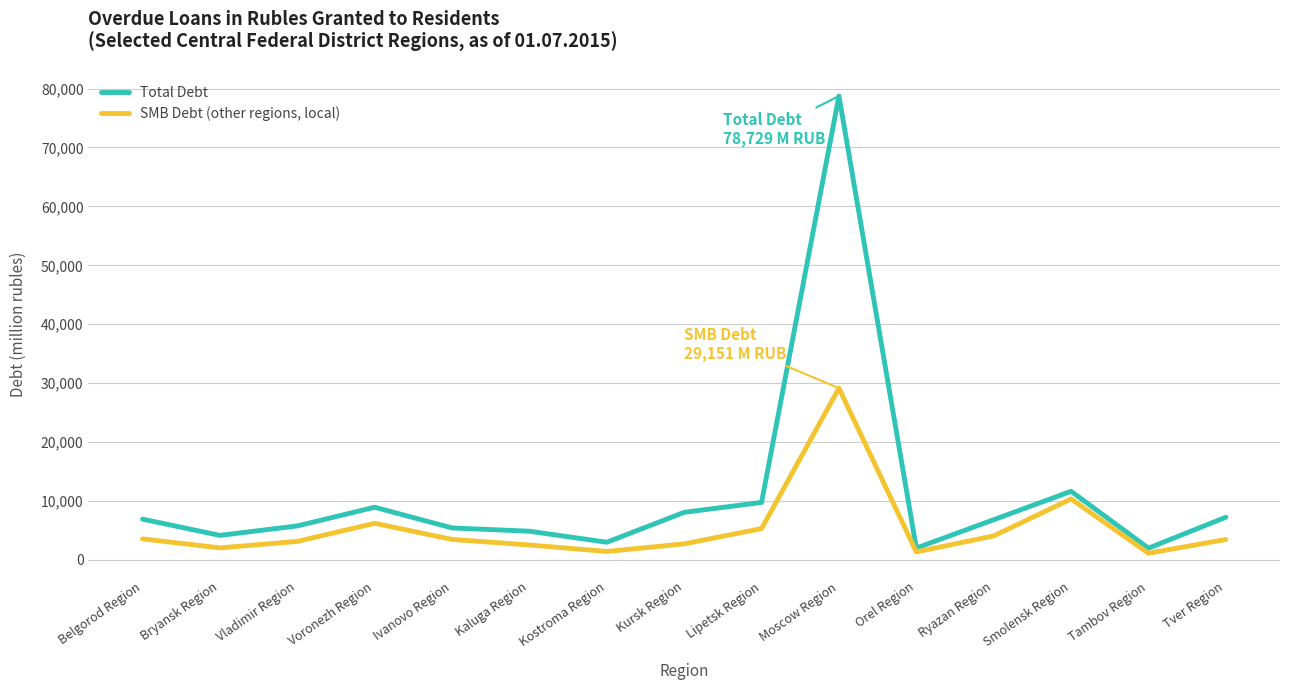

What is the greatest value displayed?

78729